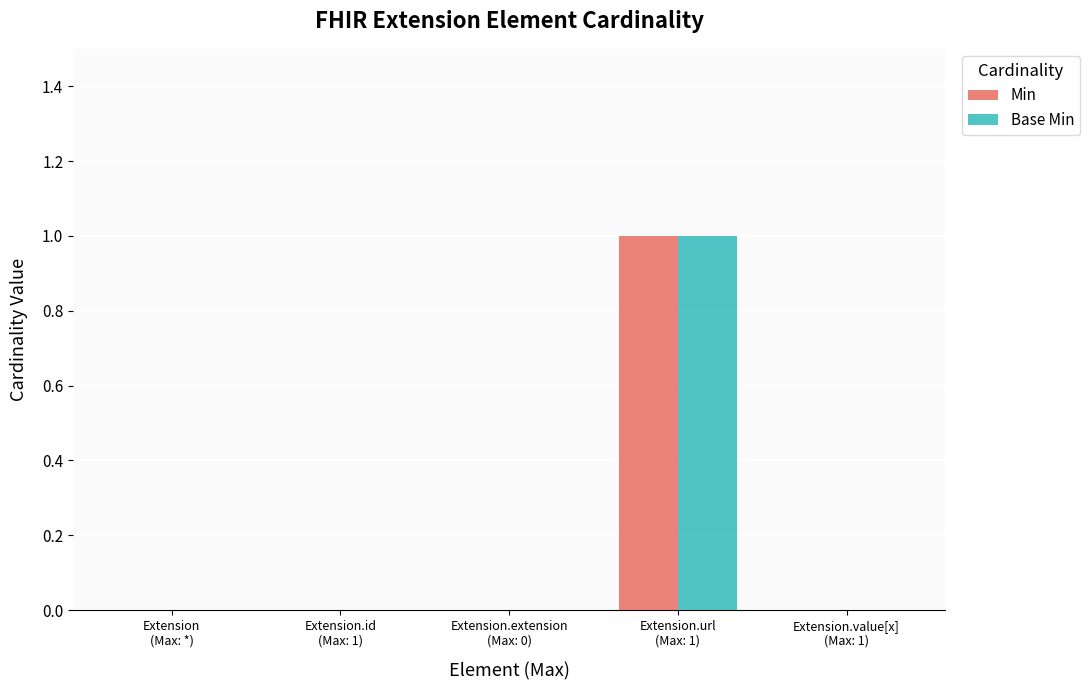

What are all the series names shown in the legend?

Min, Base Min